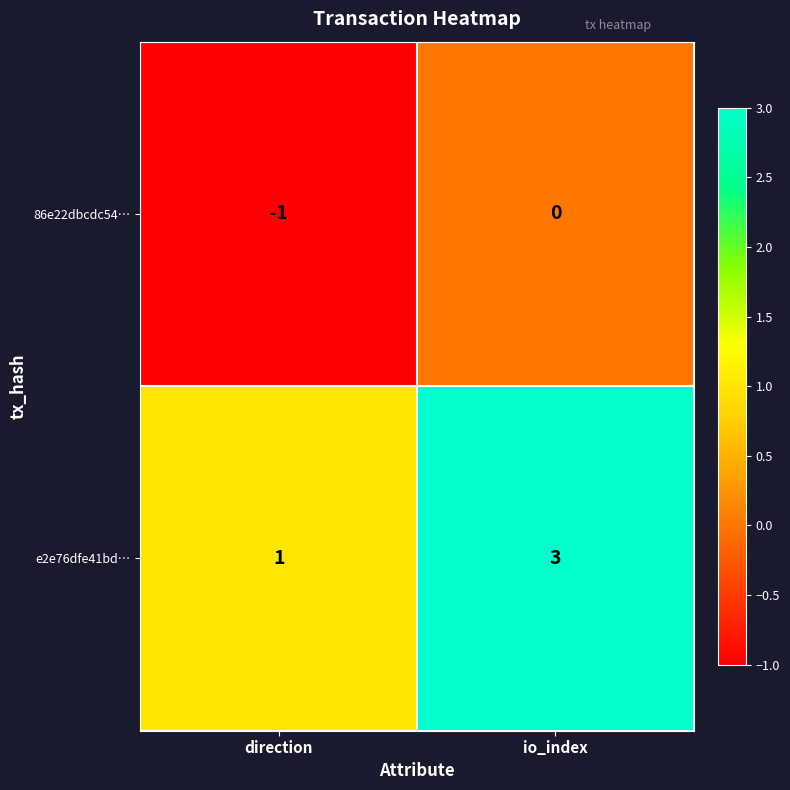

Which category has the highest value in the e2e76dfe41bd… series?

io_index